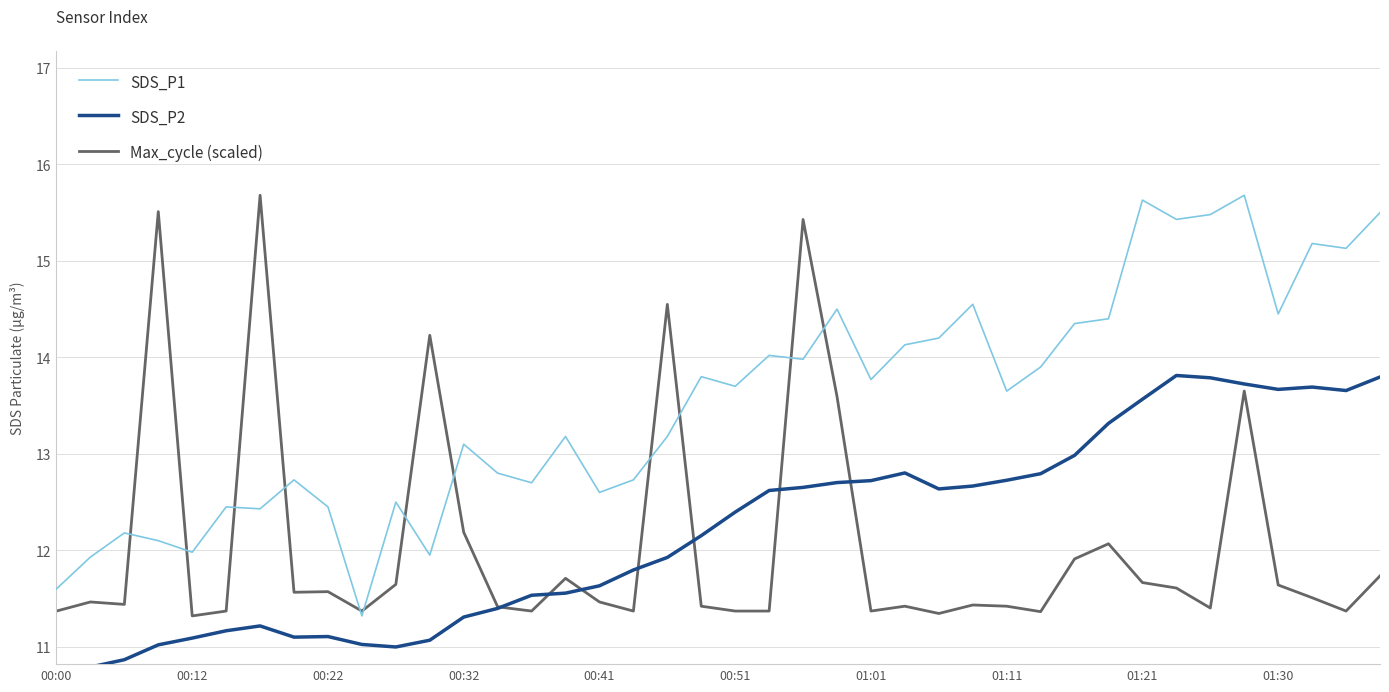

True or false: SDS_P1 and SDS_P2 cross at least once.

False